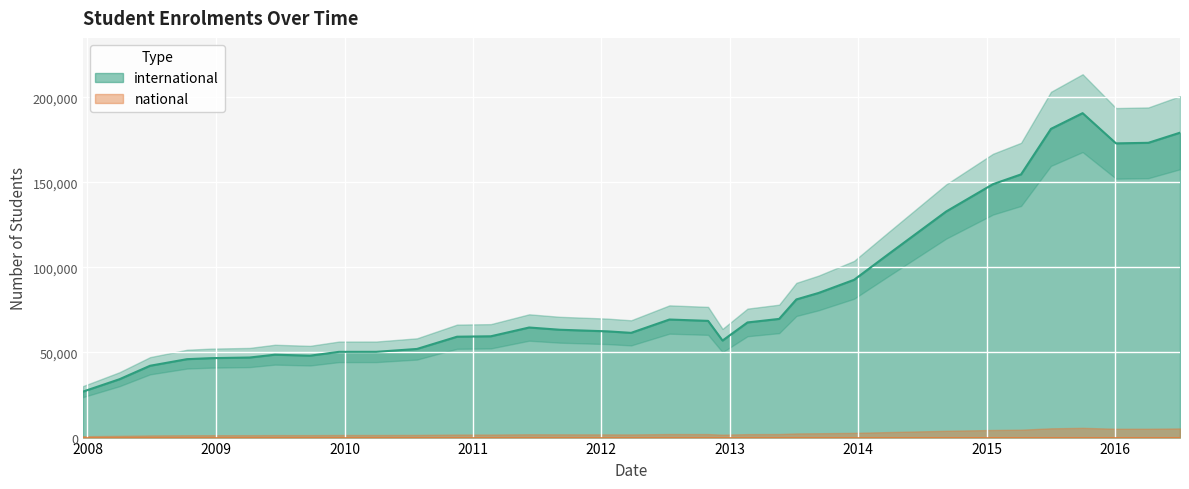

The chart shows a value of 10097 at 2009-06-17. True or false?

False